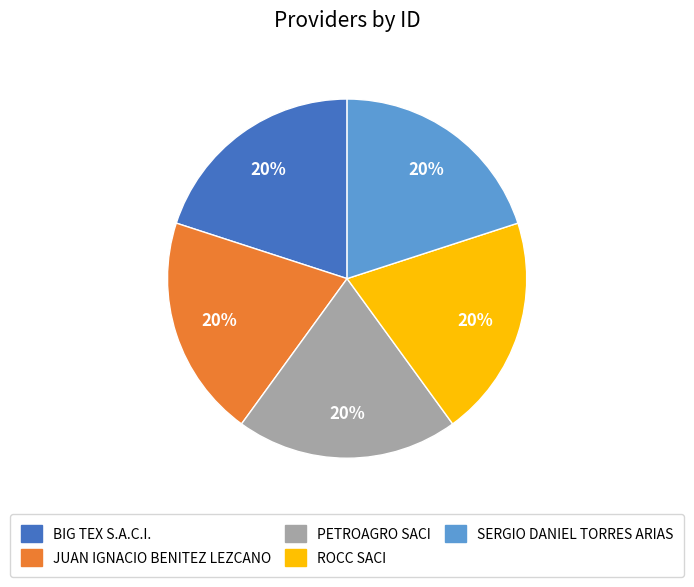

To the nearest percent, what is the combined percentage of SERGIO DANIEL TORRES ARIAS and BIG TEX S.A.C.I.?

40%